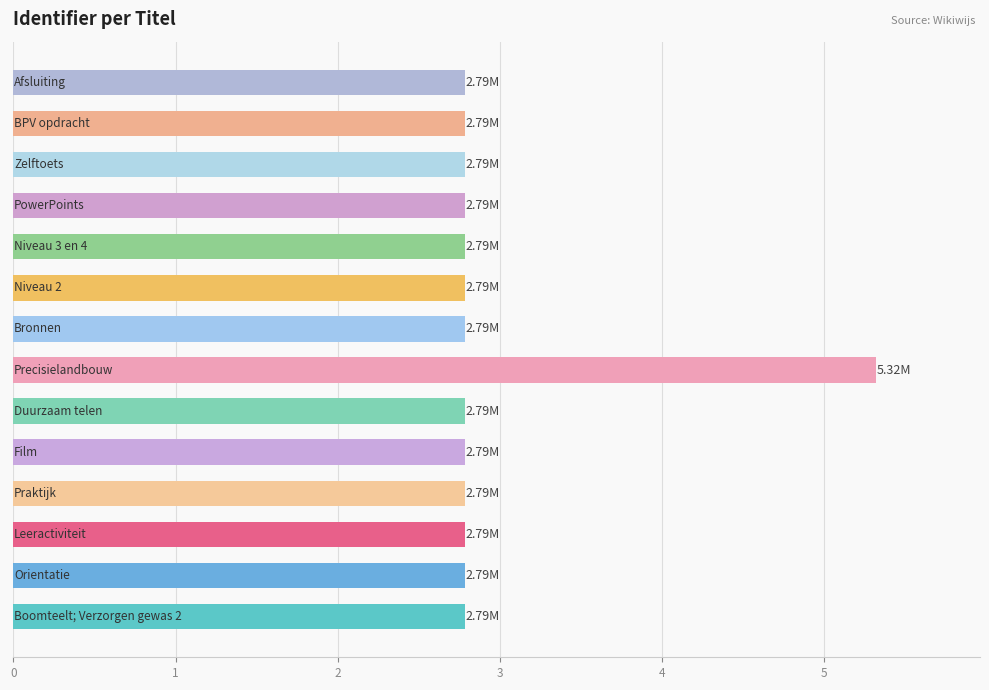

What is the sum of all values?

41.5